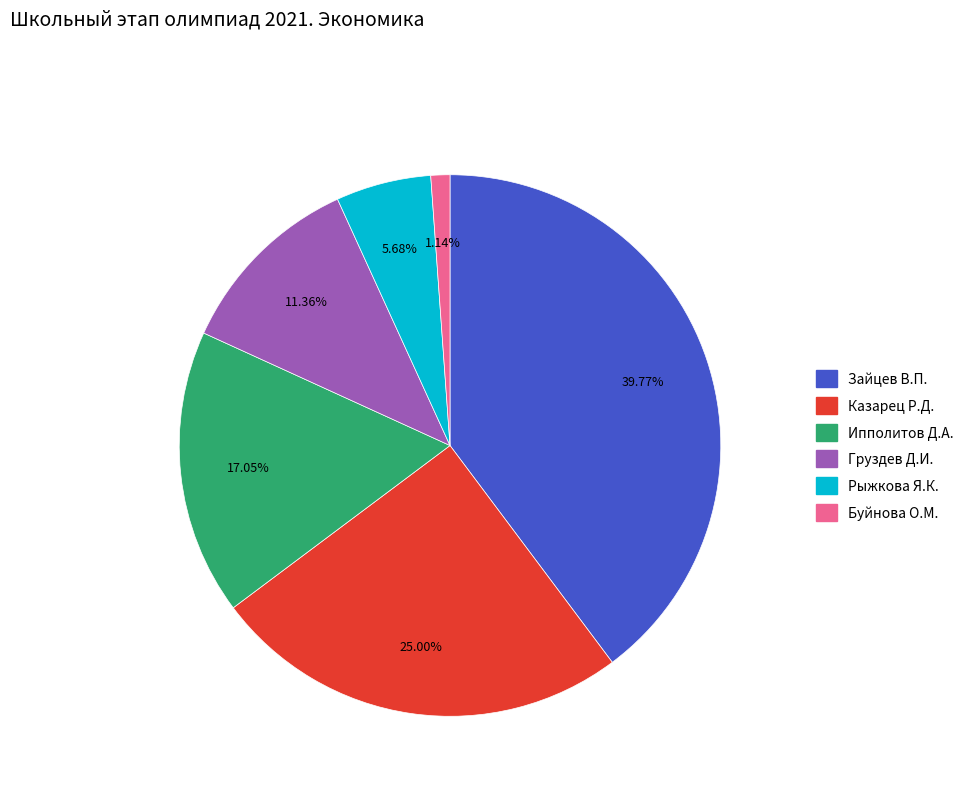

Which slice is the largest?

Зайцев В.П.